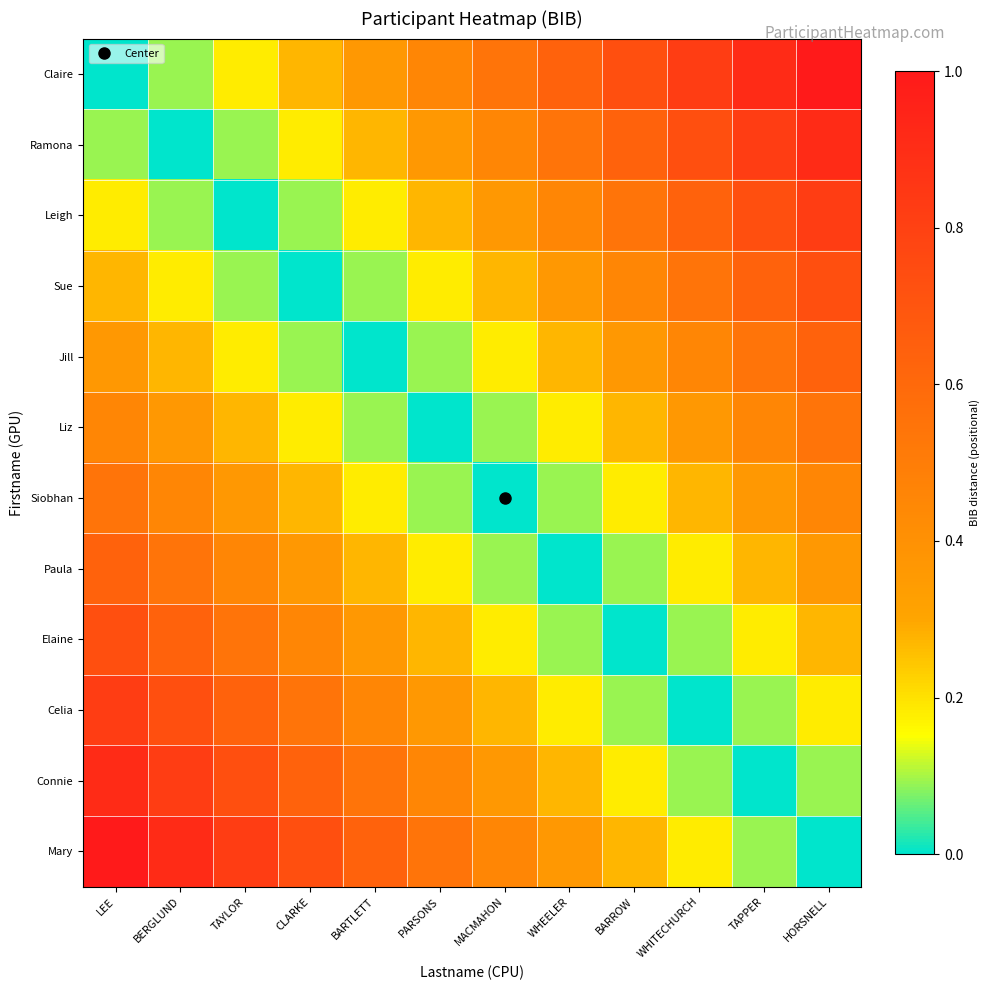

Reading right to left, extract all data points from this chart.

Claire: HORSNELL=1.0	TAPPER=0.9	WHITECHURCH=0.8	BARROW=0.7	WHEELER=0.6	MACMAHON=0.5	PARSONS=0.5	BARTLETT=0.4	CLARKE=0.3	TAYLOR=0.2	BERGLUND=0.1	LEE=0.0
Ramona: HORSNELL=0.9	TAPPER=0.8	WHITECHURCH=0.7	BARROW=0.6	WHEELER=0.5	MACMAHON=0.5	PARSONS=0.4	BARTLETT=0.3	CLARKE=0.2	TAYLOR=0.1	BERGLUND=0.0	LEE=0.1
Leigh: HORSNELL=0.8	TAPPER=0.7	WHITECHURCH=0.6	BARROW=0.5	WHEELER=0.5	MACMAHON=0.4	PARSONS=0.3	BARTLETT=0.2	CLARKE=0.1	TAYLOR=0.0	BERGLUND=0.1	LEE=0.2
Sue: HORSNELL=0.7	TAPPER=0.6	WHITECHURCH=0.5	BARROW=0.5	WHEELER=0.4	MACMAHON=0.3	PARSONS=0.2	BARTLETT=0.1	CLARKE=0.0	TAYLOR=0.1	BERGLUND=0.2	LEE=0.3
Jill: HORSNELL=0.6	TAPPER=0.5	WHITECHURCH=0.5	BARROW=0.4	WHEELER=0.3	MACMAHON=0.2	PARSONS=0.1	BARTLETT=0.0	CLARKE=0.1	TAYLOR=0.2	BERGLUND=0.3	LEE=0.4
Liz: HORSNELL=0.5	TAPPER=0.5	WHITECHURCH=0.4	BARROW=0.3	WHEELER=0.2	MACMAHON=0.1	PARSONS=0.0	BARTLETT=0.1	CLARKE=0.2	TAYLOR=0.3	BERGLUND=0.4	LEE=0.5
Siobhan: HORSNELL=0.5	TAPPER=0.4	WHITECHURCH=0.3	BARROW=0.2	WHEELER=0.1	MACMAHON=0.0	PARSONS=0.1	BARTLETT=0.2	CLARKE=0.3	TAYLOR=0.4	BERGLUND=0.5	LEE=0.5
Paula: HORSNELL=0.4	TAPPER=0.3	WHITECHURCH=0.2	BARROW=0.1	WHEELER=0.0	MACMAHON=0.1	PARSONS=0.2	BARTLETT=0.3	CLARKE=0.4	TAYLOR=0.5	BERGLUND=0.5	LEE=0.6
Elaine: HORSNELL=0.3	TAPPER=0.2	WHITECHURCH=0.1	BARROW=0.0	WHEELER=0.1	MACMAHON=0.2	PARSONS=0.3	BARTLETT=0.4	CLARKE=0.5	TAYLOR=0.5	BERGLUND=0.6	LEE=0.7
Celia: HORSNELL=0.2	TAPPER=0.1	WHITECHURCH=0.0	BARROW=0.1	WHEELER=0.2	MACMAHON=0.3	PARSONS=0.4	BARTLETT=0.5	CLARKE=0.5	TAYLOR=0.6	BERGLUND=0.7	LEE=0.8
Connie: HORSNELL=0.1	TAPPER=0.0	WHITECHURCH=0.1	BARROW=0.2	WHEELER=0.3	MACMAHON=0.4	PARSONS=0.5	BARTLETT=0.5	CLARKE=0.6	TAYLOR=0.7	BERGLUND=0.8	LEE=0.9
Mary: HORSNELL=0.0	TAPPER=0.1	WHITECHURCH=0.2	BARROW=0.3	WHEELER=0.4	MACMAHON=0.5	PARSONS=0.5	BARTLETT=0.6	CLARKE=0.7	TAYLOR=0.8	BERGLUND=0.9	LEE=1.0